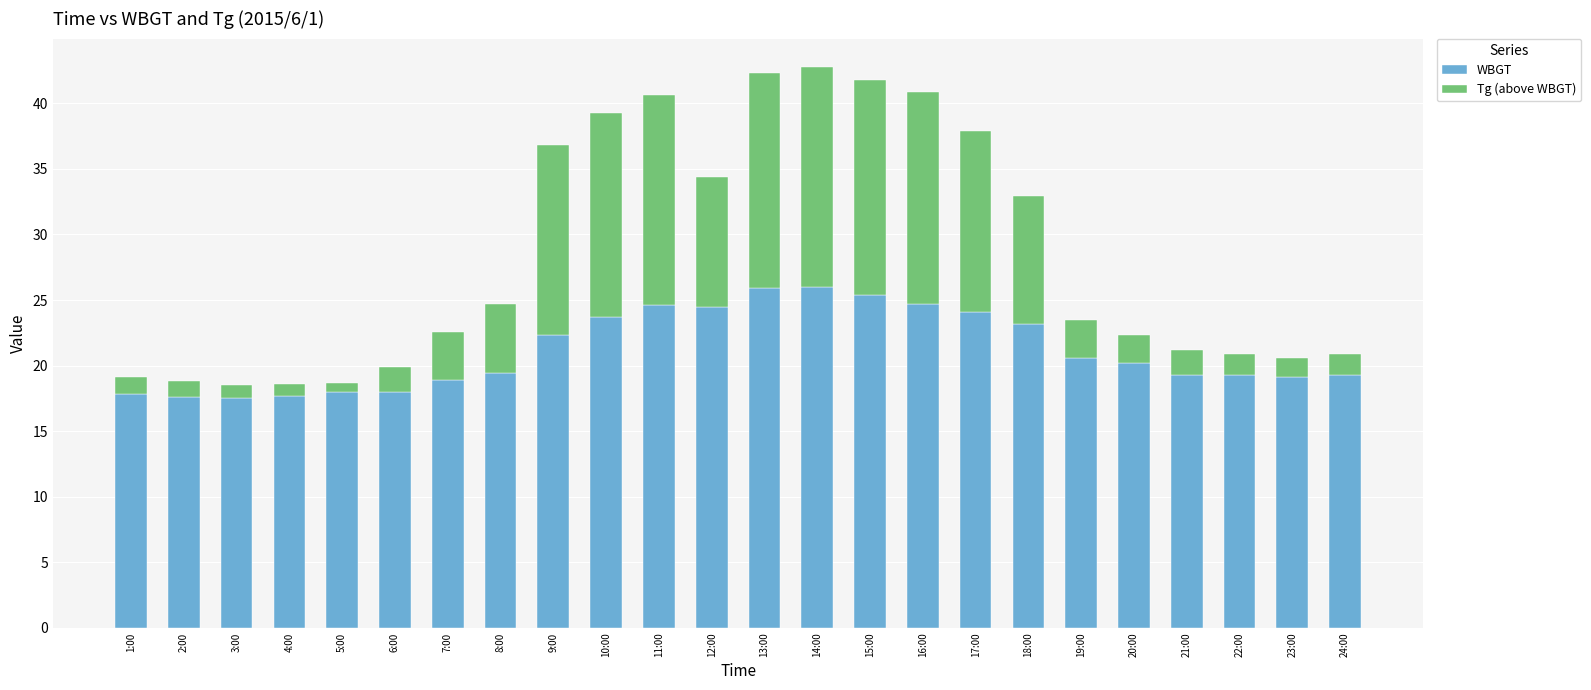

What is the total value across all series at 12:00?

34.4